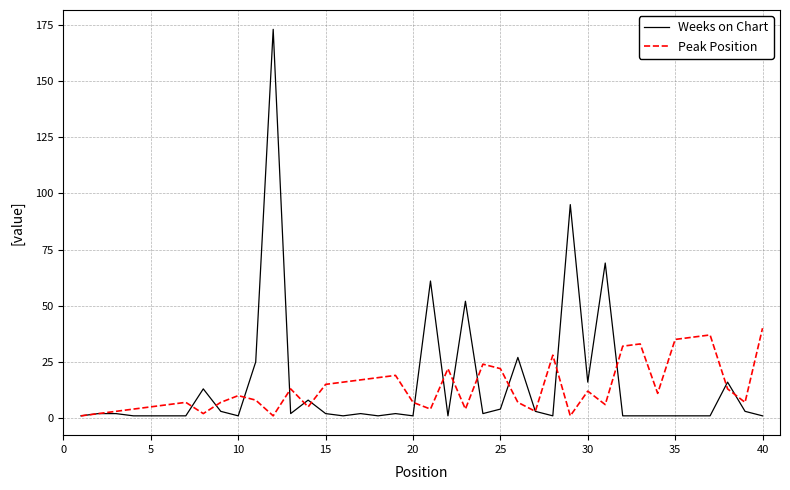

Rank the series by their maximum value, from highest to lowest.

Weeks on Chart, Peak Position